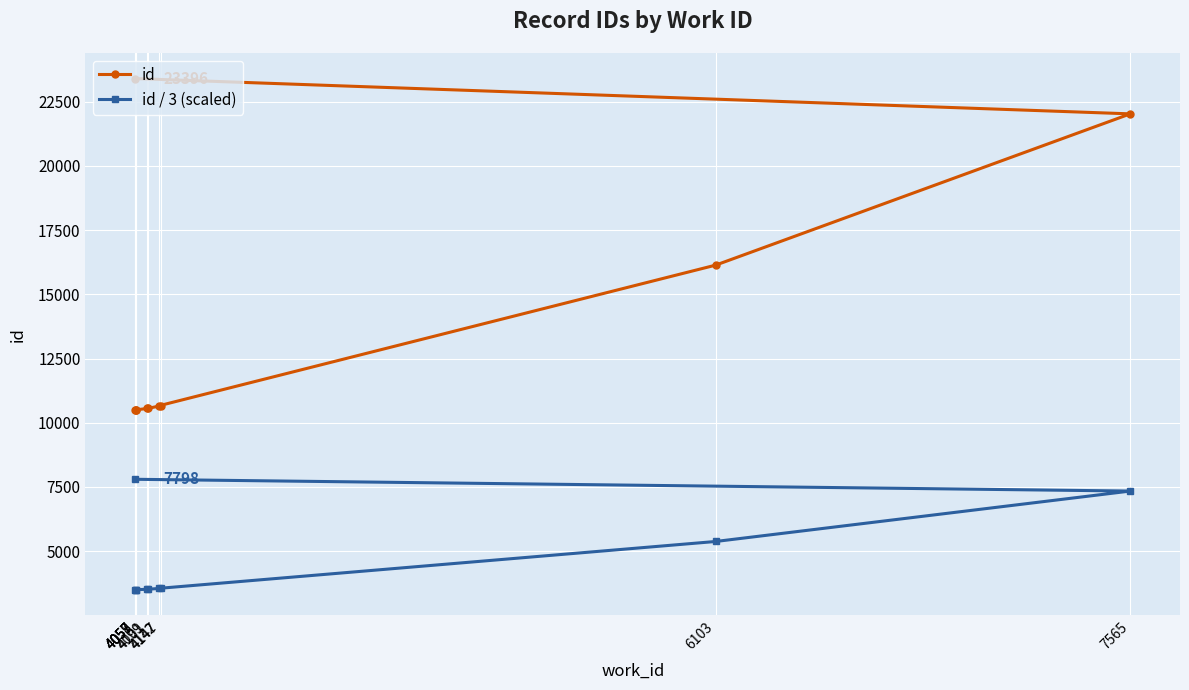

Where does the id / 3 (scaled) series first go above 3554?

4147